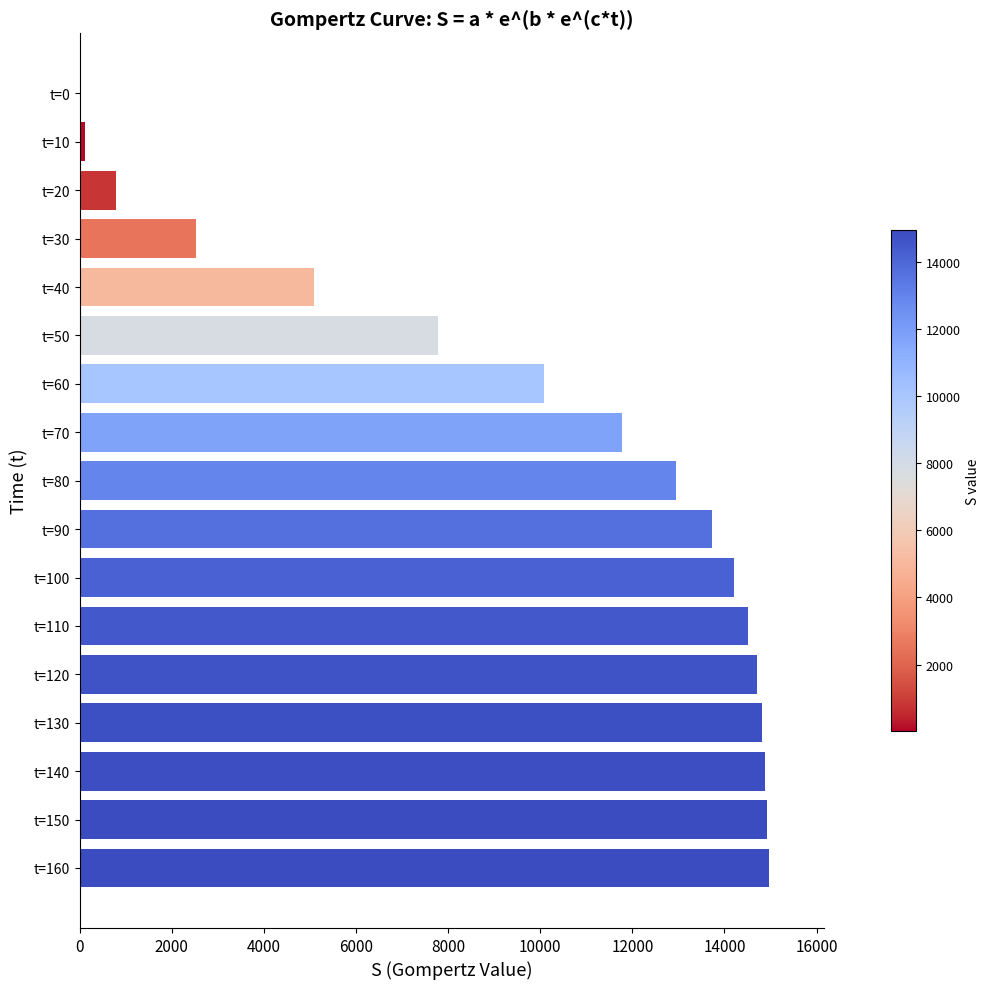

What is the sum of all values?

167862.3